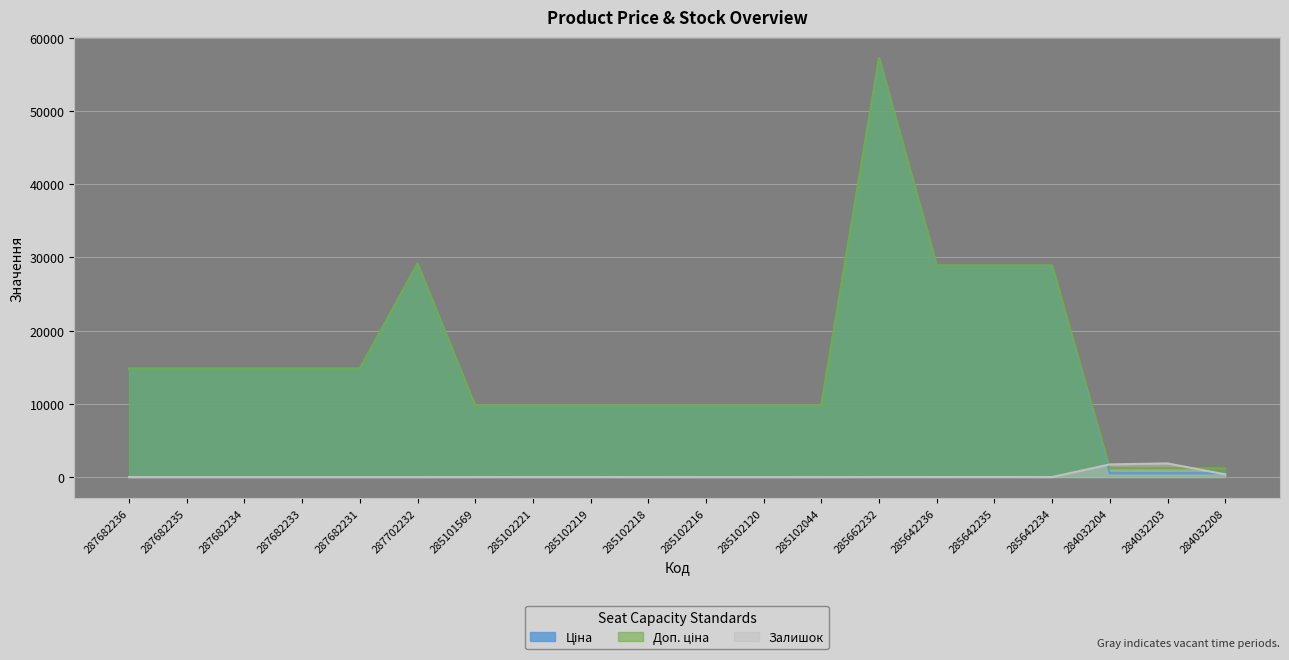

Which has a higher value, 285102216 or 285642234?

285642234